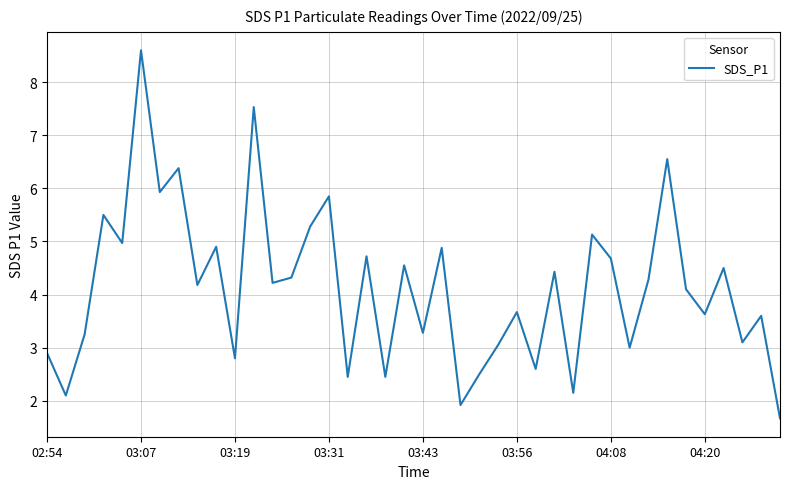

What is the difference between the maximum and minimum values?

6.9